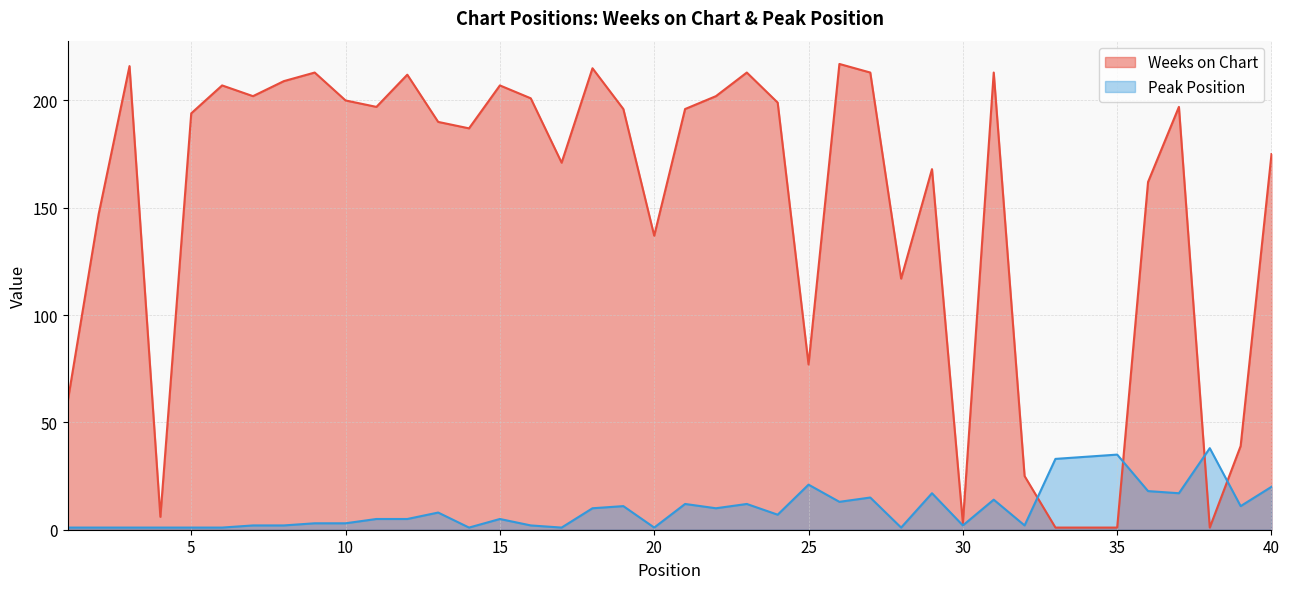

Reading right to left, extract all data points from this chart.

Weeks on Chart: 40=175	39=39	38=1	37=197	36=162	35=1	34=1	33=1	32=25	31=213	30=3	29=168	28=117	27=213	26=217	25=77	24=199	23=213	22=202	21=196	20=137	19=196	18=215	17=171	16=201	15=207	14=187	13=190	12=212	11=197	10=200	9=213	8=209	7=202	6=207	5=194	4=6	3=216	2=147	1=60
Peak Position: 40=20	39=11	38=38	37=17	36=18	35=35	34=34	33=33	32=2	31=14	30=2	29=17	28=1	27=15	26=13	25=21	24=7	23=12	22=10	21=12	20=1	19=11	18=10	17=1	16=2	15=5	14=1	13=8	12=5	11=5	10=3	9=3	8=2	7=2	6=1	5=1	4=1	3=1	2=1	1=1